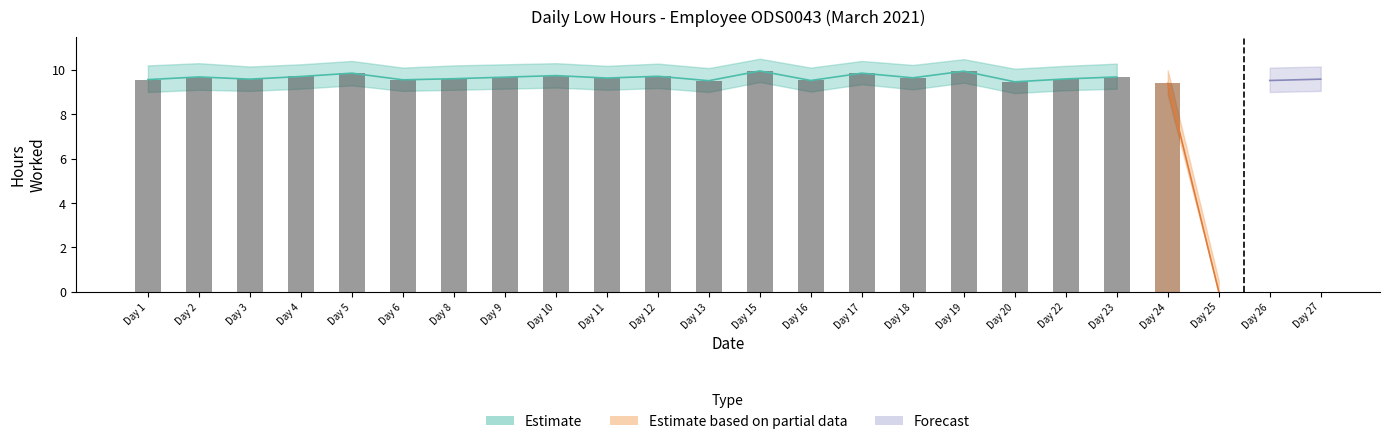

What is the approximate value of Low Hours at 19?

9.9